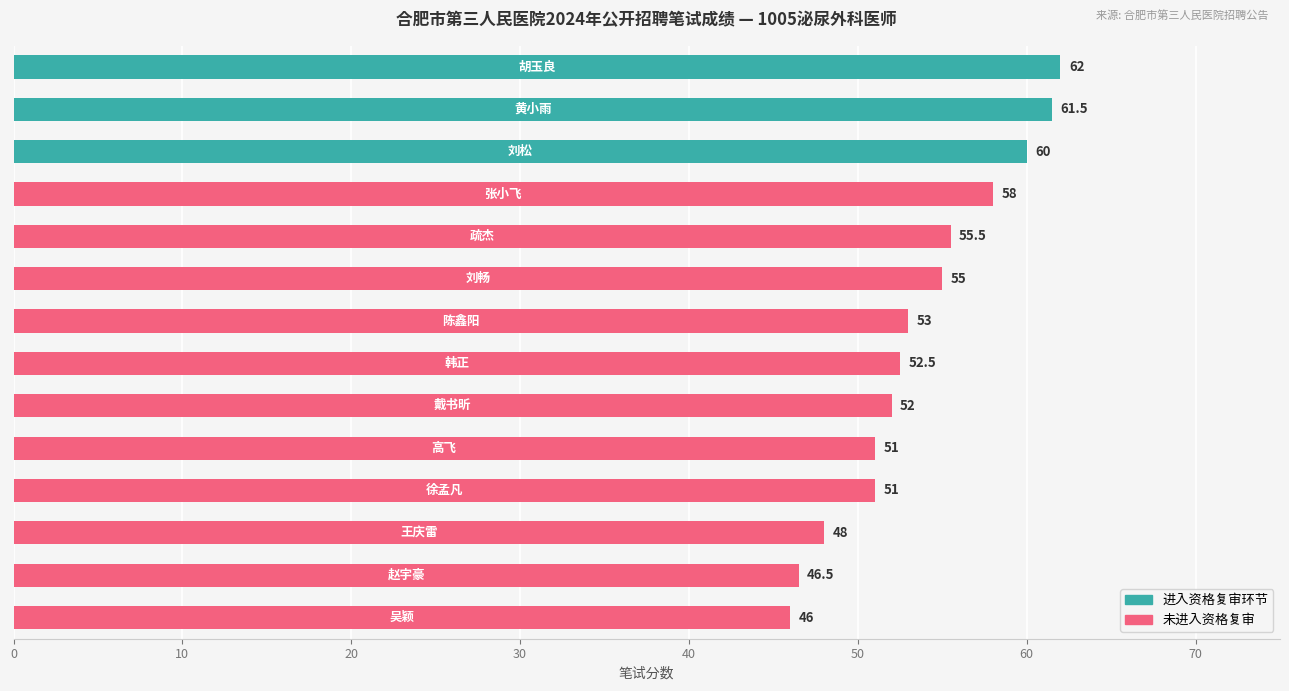

What is the value of the 9th bar from the top?

52.0